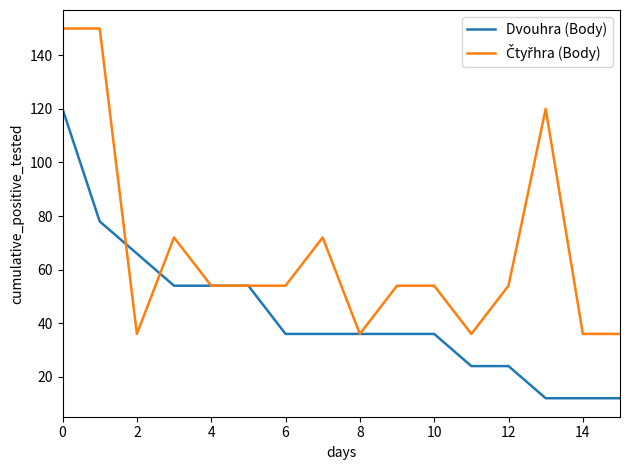

Count the number of categories in the chart.

16